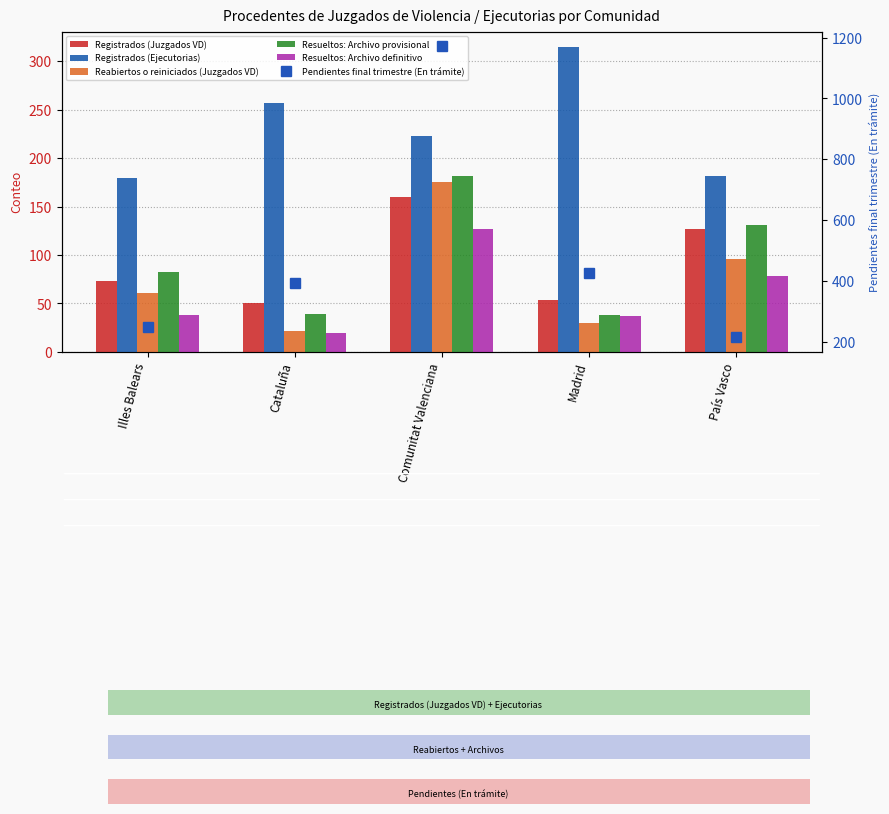

How many values in the Reabiertos o reiniciados (Juzgados VD) series are below 61?

2